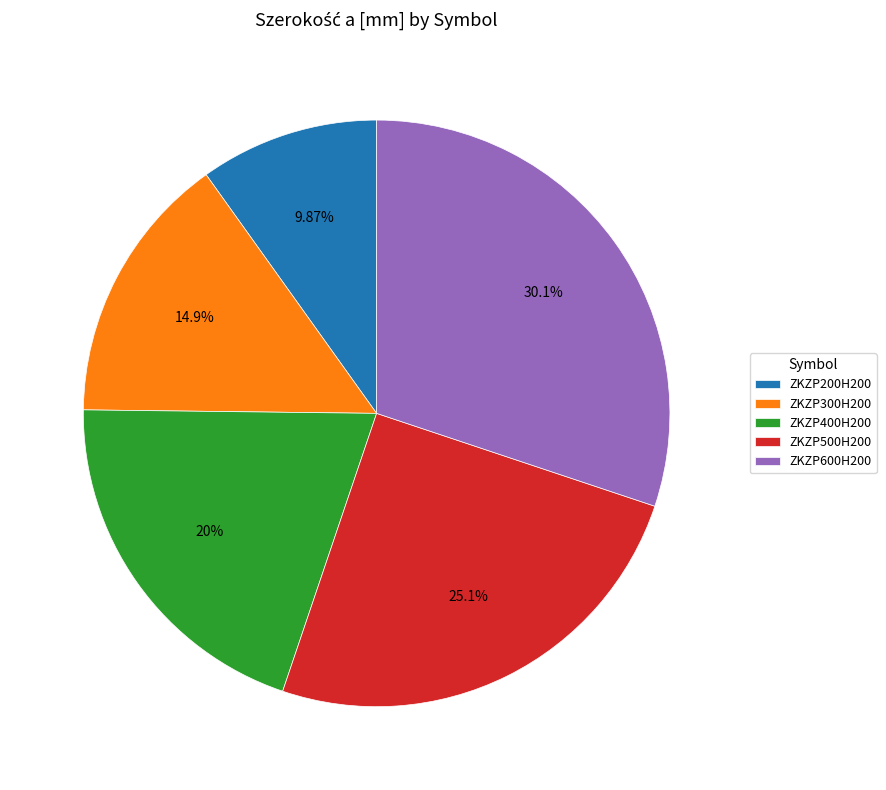

How many segments does this pie chart have?

5